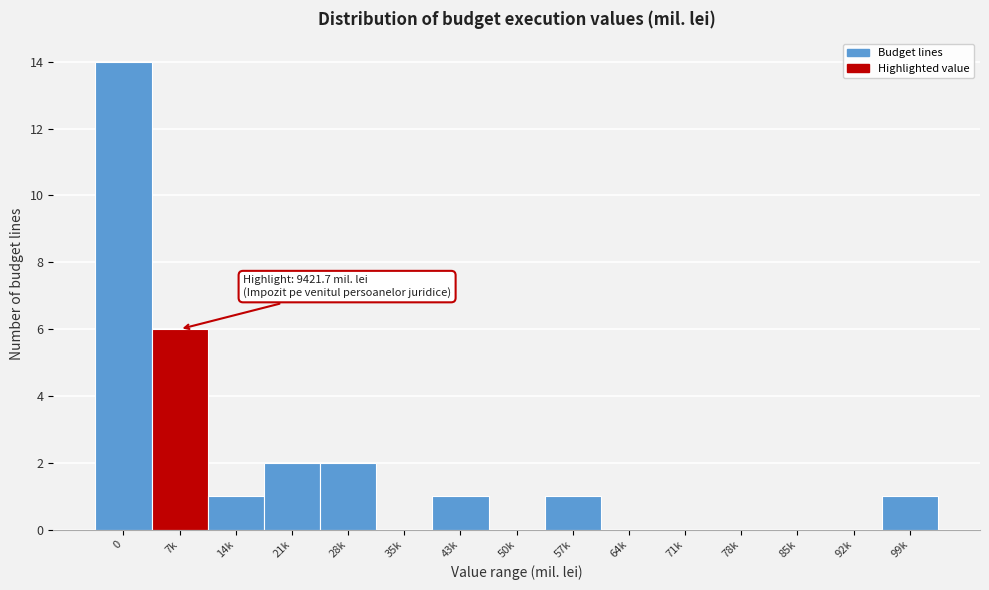

Reading left to right, transcribe all the data shown in this chart.

0=14	7k=6	14k=1	21k=2	28k=2	35k=0	43k=1	50k=0	57k=1	64k=0	71k=0	78k=0	85k=0	92k=0	99k=1